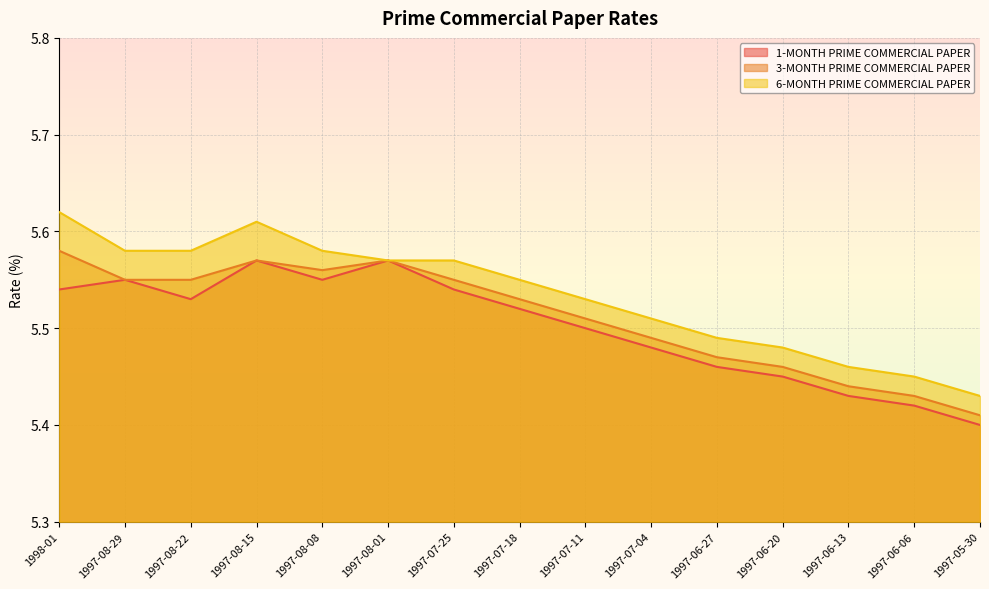

How many lines are shown in the chart?

3